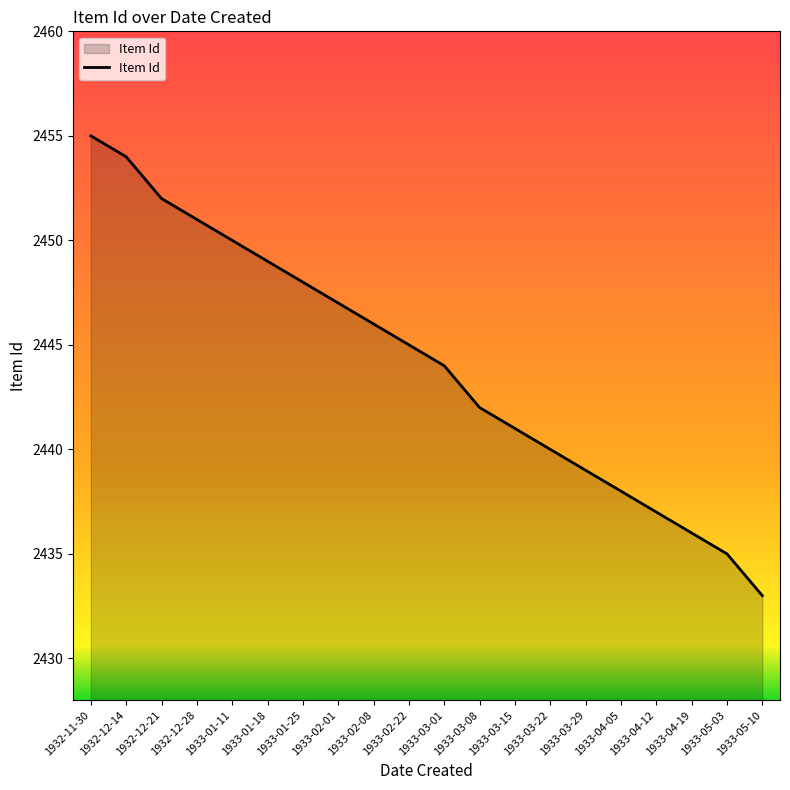

Is it true that the value at 1933-05-10 is 4046?

False